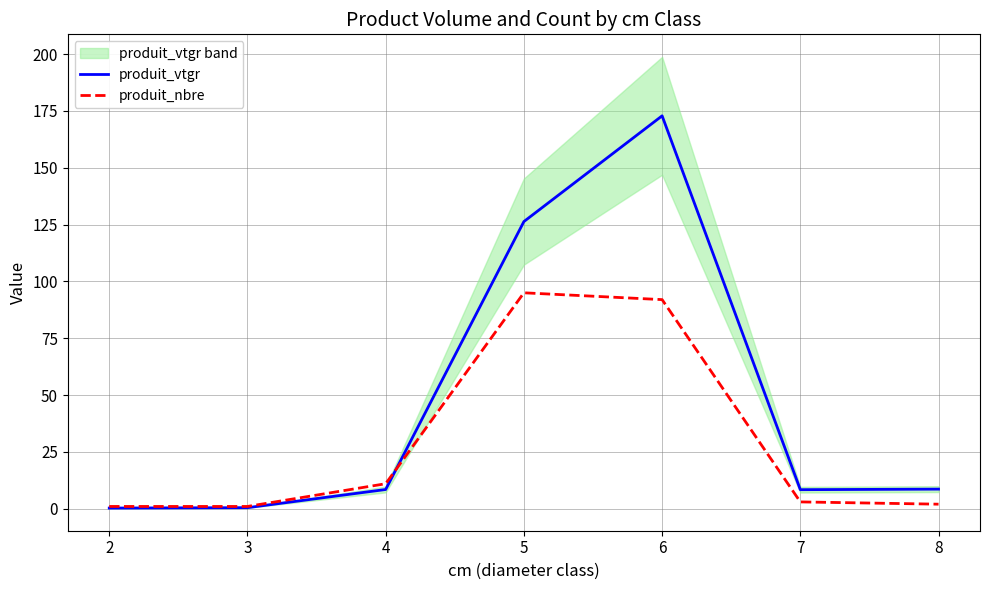

How many distinct data groups are displayed?

2